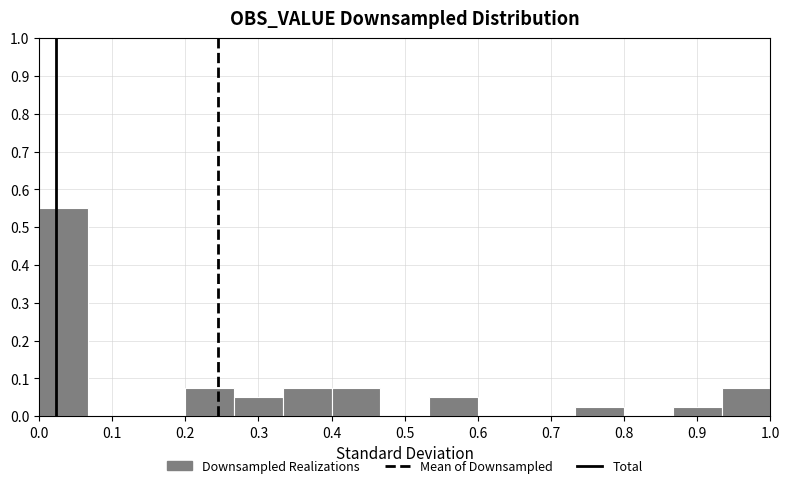

Reading left to right, list every bar in this chart as the range it spans on the x-axis followed by its height. Neither the bar edges nor the heights are printed on the chart, so give them approximately, as read against the axes.

0.00 to 0.07: 0.55
0.07 to 0.13: 0
0.13 to 0.20: 0
0.20 to 0.27: 0.08
0.27 to 0.33: 0.05
0.33 to 0.40: 0.08
0.40 to 0.47: 0.08
0.47 to 0.53: 0
0.53 to 0.60: 0.05
0.60 to 0.67: 0
0.67 to 0.73: 0
0.73 to 0.80: 0.03
0.80 to 0.87: 0
0.87 to 0.93: 0.03
0.93 to 1.00: 0.08